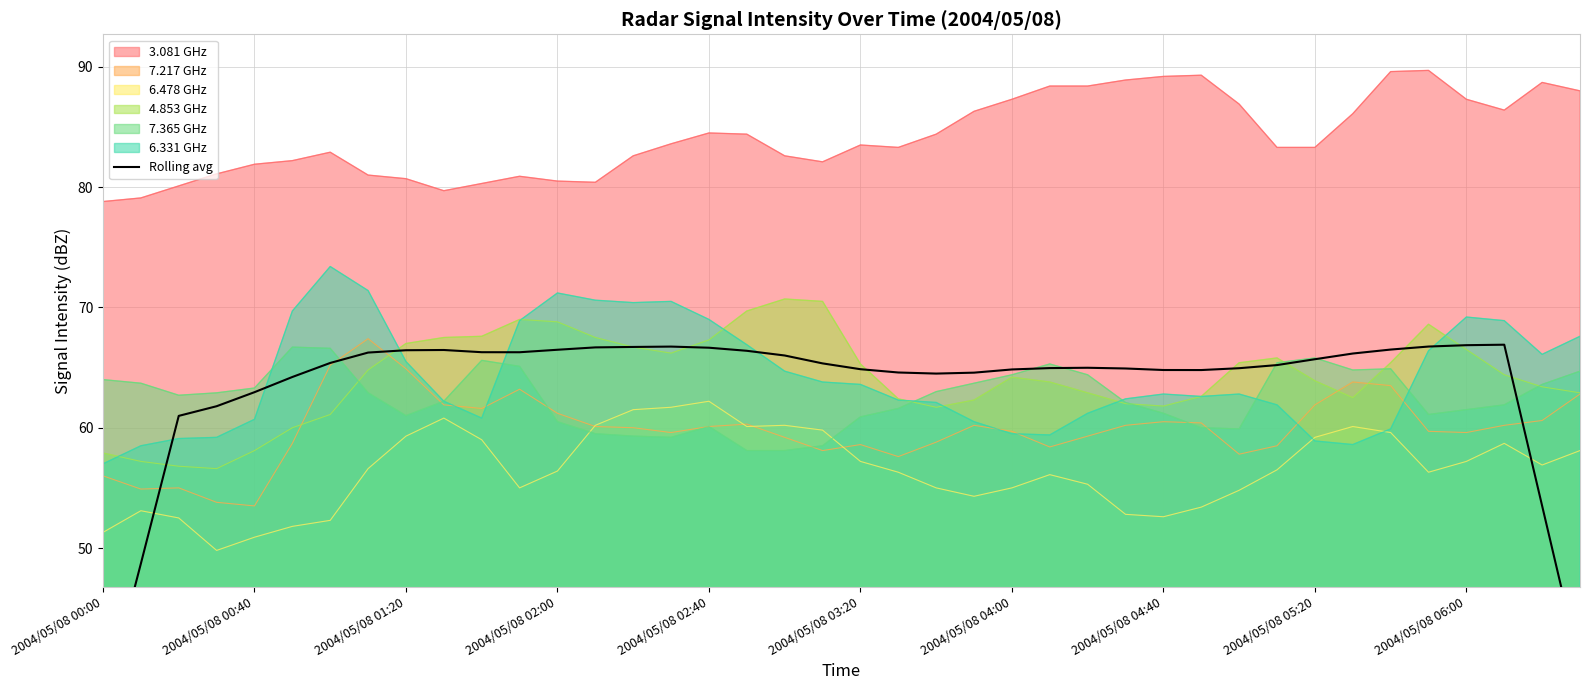

The chart shows a value of 94.4 at 27. True or false?

False